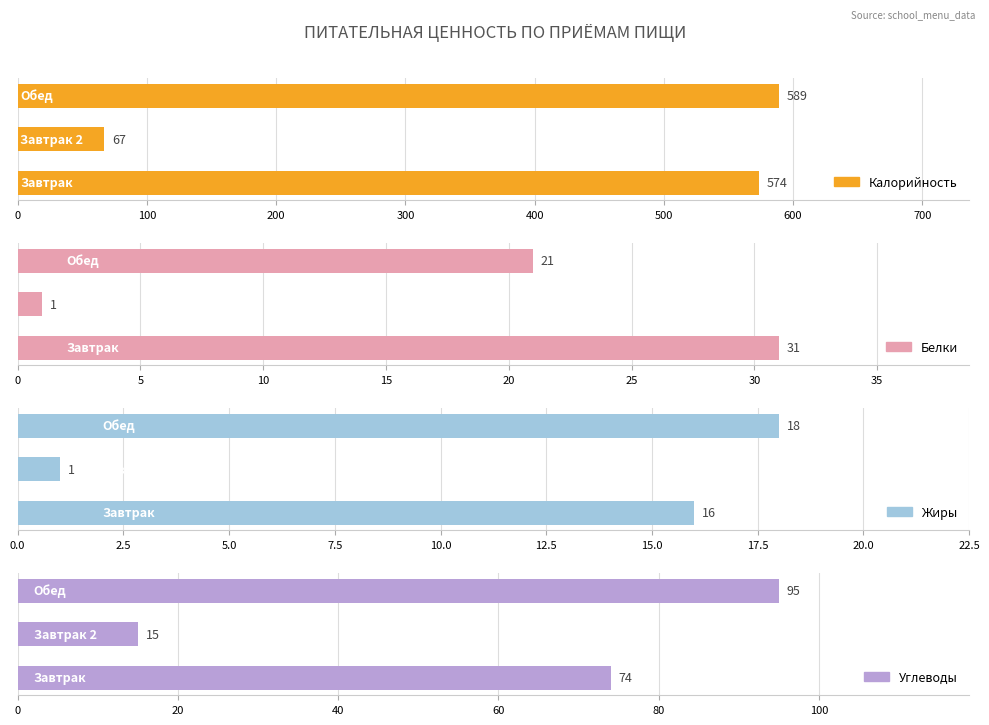

What is the difference between the highest and lowest values at 100?

66